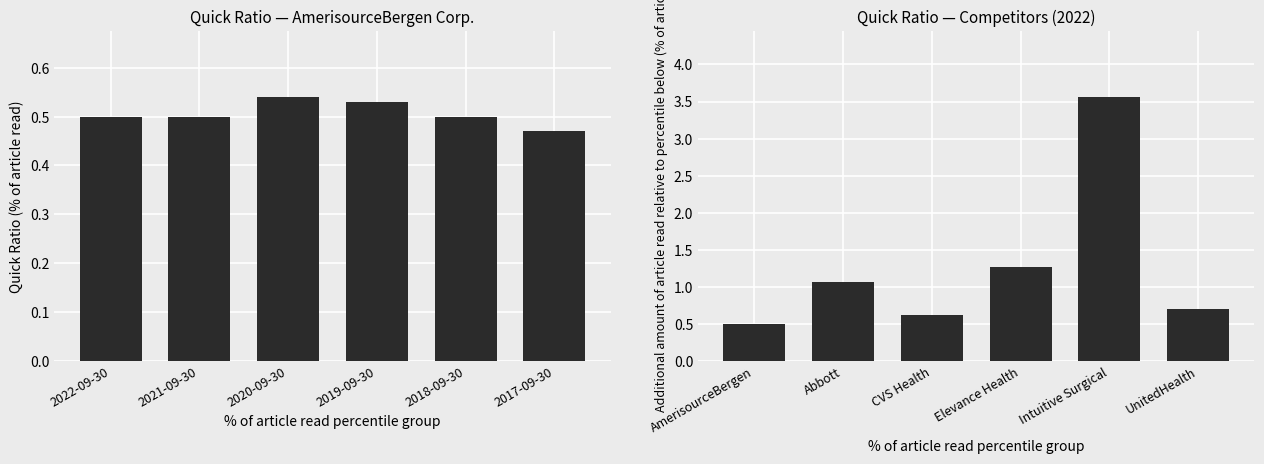

Which series has the widest spread of values?

Quick Ratio 2022